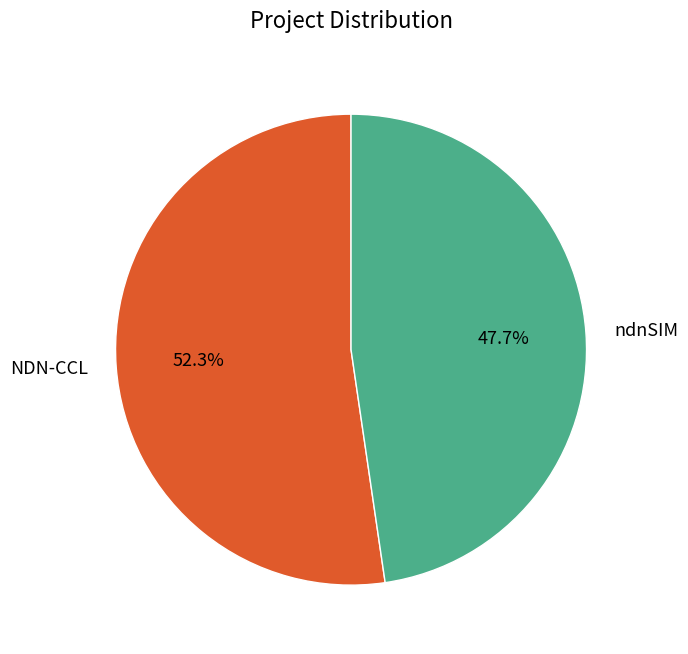

The NDN-CCL slice represents 41% of the pie. True or false?

False